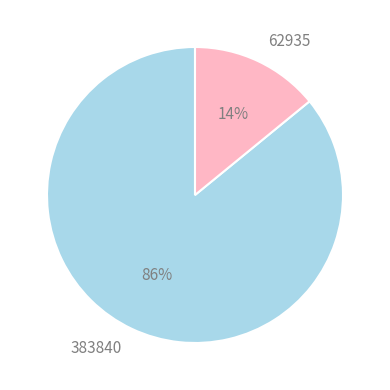

What percentage is the 62935 slice, to the nearest percent?

14%